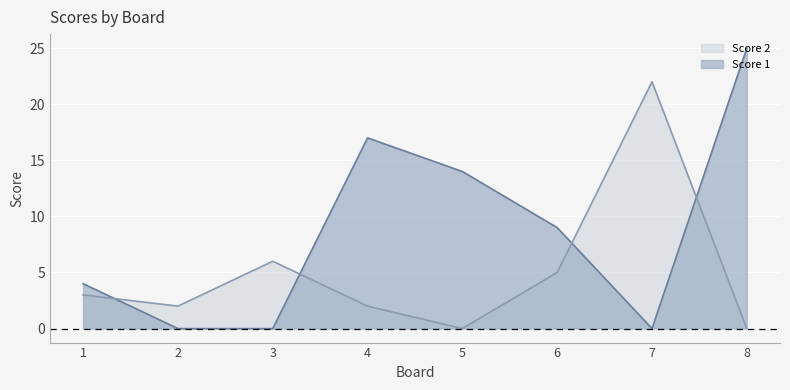

The Score 1 series shows 14 at 5. True or false?

True